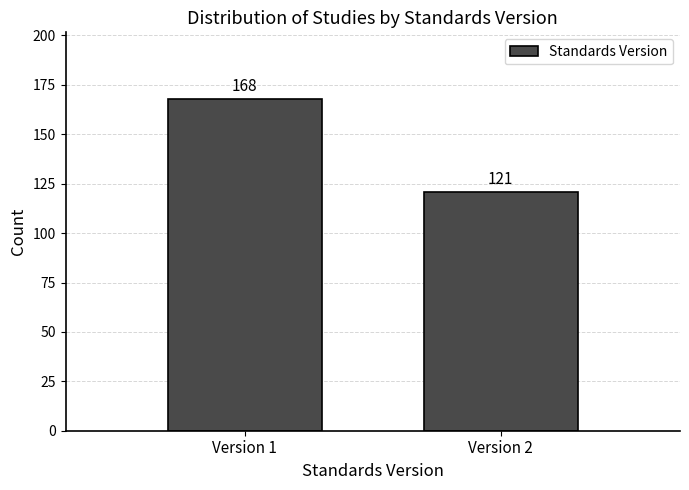

Reading left to right, list all the values displayed in this chart.

168	121